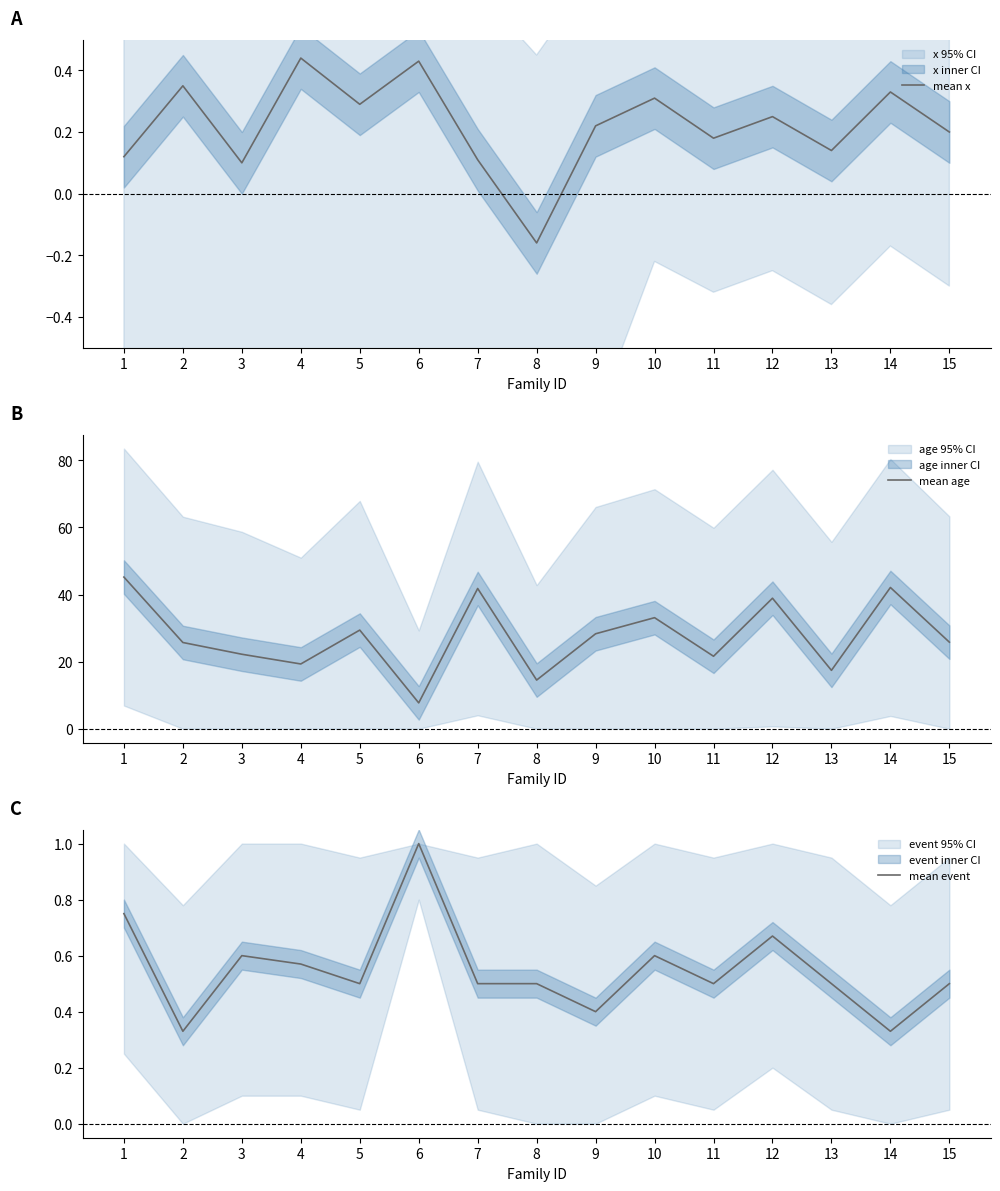

Is it true that mean event equals 0.3 at 2?

True